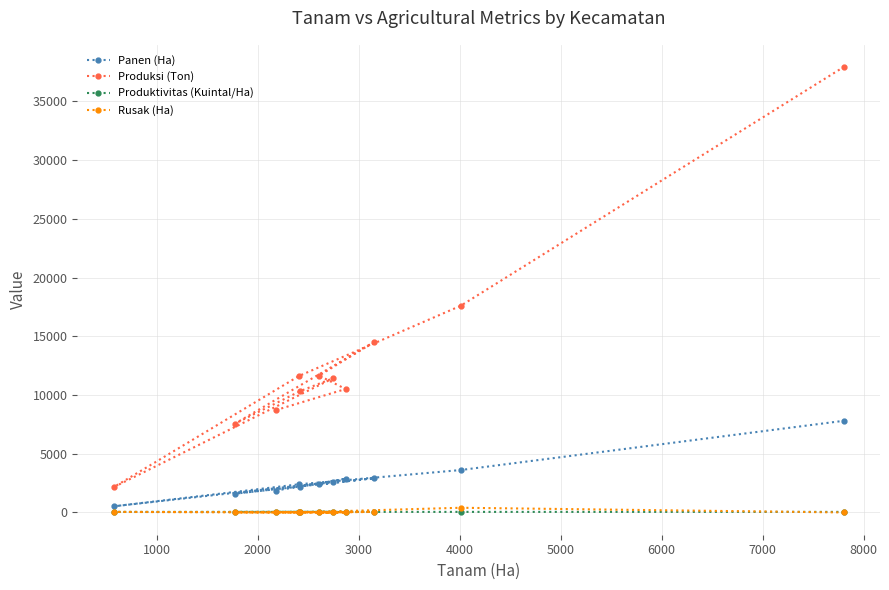

Which series has the largest range (max minus min)?

Produksi (Ton)